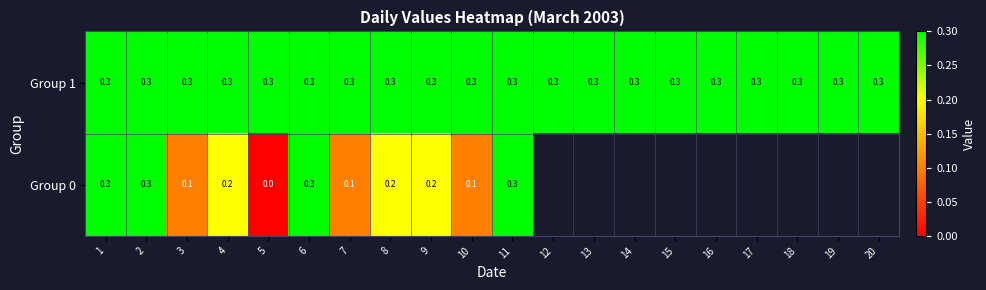

The Group 1 series shows 0.3 at 17. True or false?

True